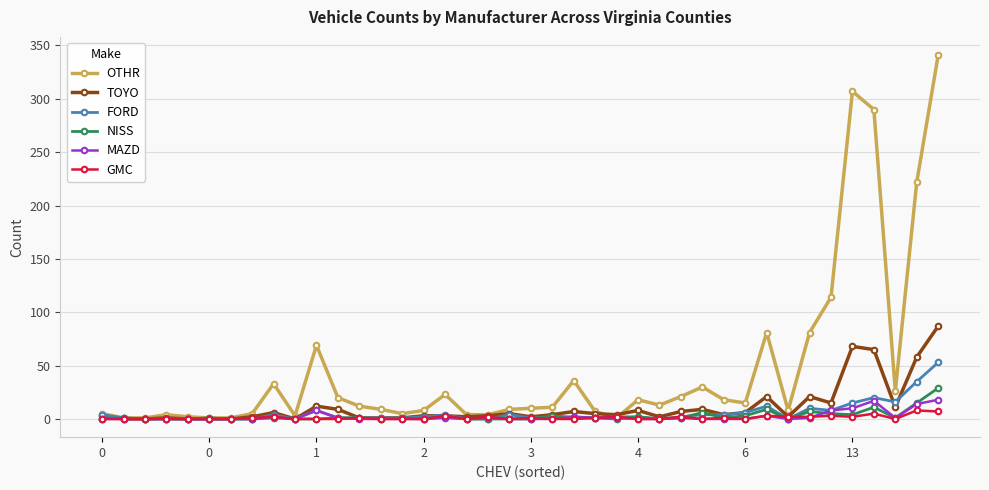

Which series has the largest range (max minus min)?

OTHR